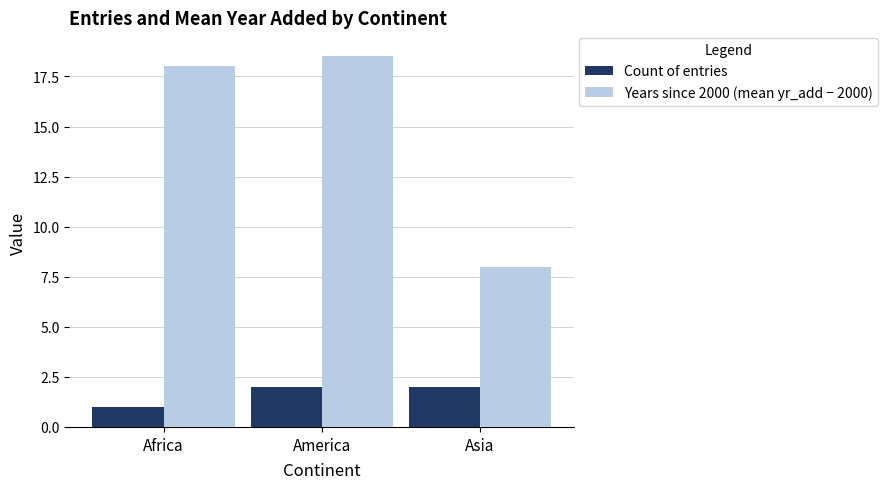

What is the label of the 3rd bar from the left?

Asia